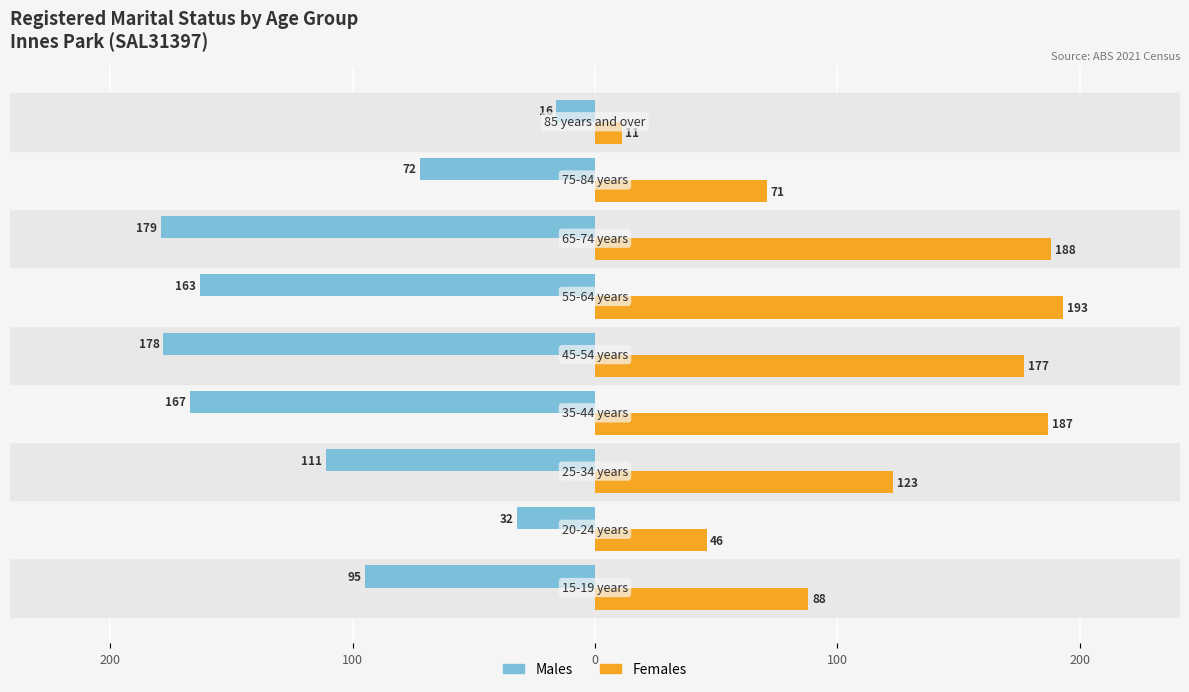

What are all the series names shown in the legend?

Males, Females